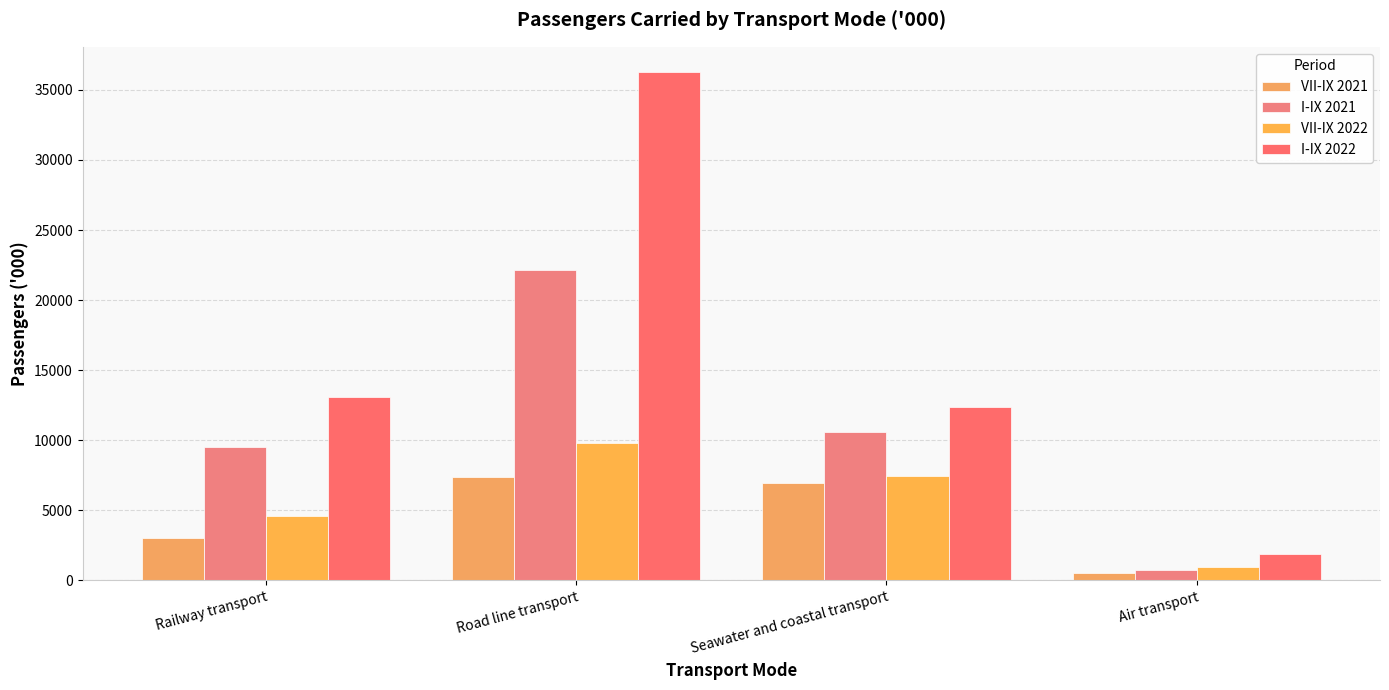

At which category is the sum across all series the highest?

Road line transport